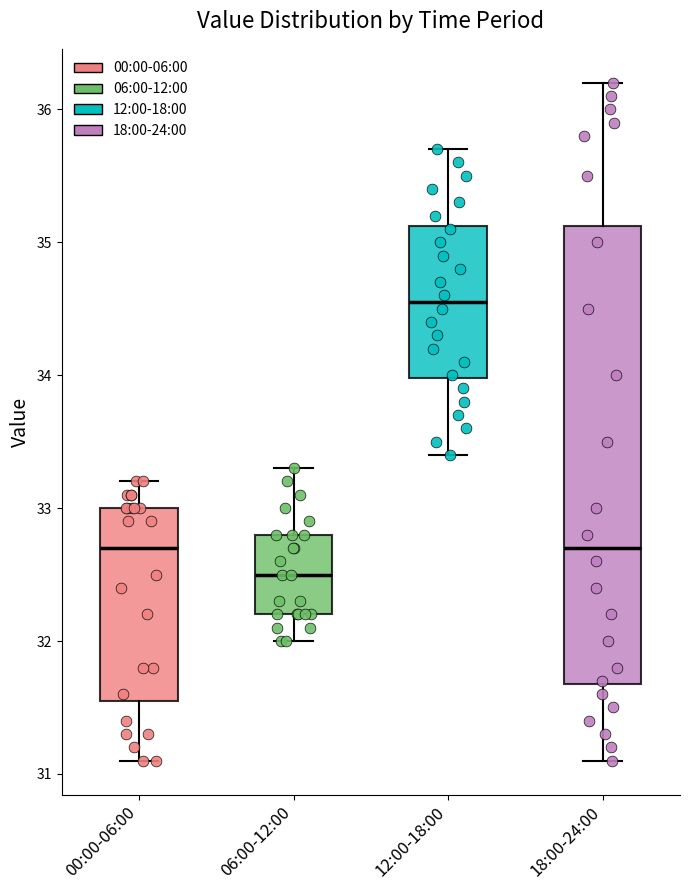

Reading left to right, read every box against the y-axis: the position of its median line, the range the box covers, and the ends of its whiskers. The values are not printed on the chart, so give them approximately, as read against the axis.

00:00-06:00: median 32.7, box 31.6 to 33.0, whiskers 31.1 to 33.2
06:00-12:00: median 32.5, box 32.2 to 32.8, whiskers 32.0 to 33.3
12:00-18:00: median 34.6, box 34.0 to 35.1, whiskers 33.4 to 35.7
18:00-24:00: median 32.7, box 31.7 to 35.1, whiskers 31.1 to 36.2